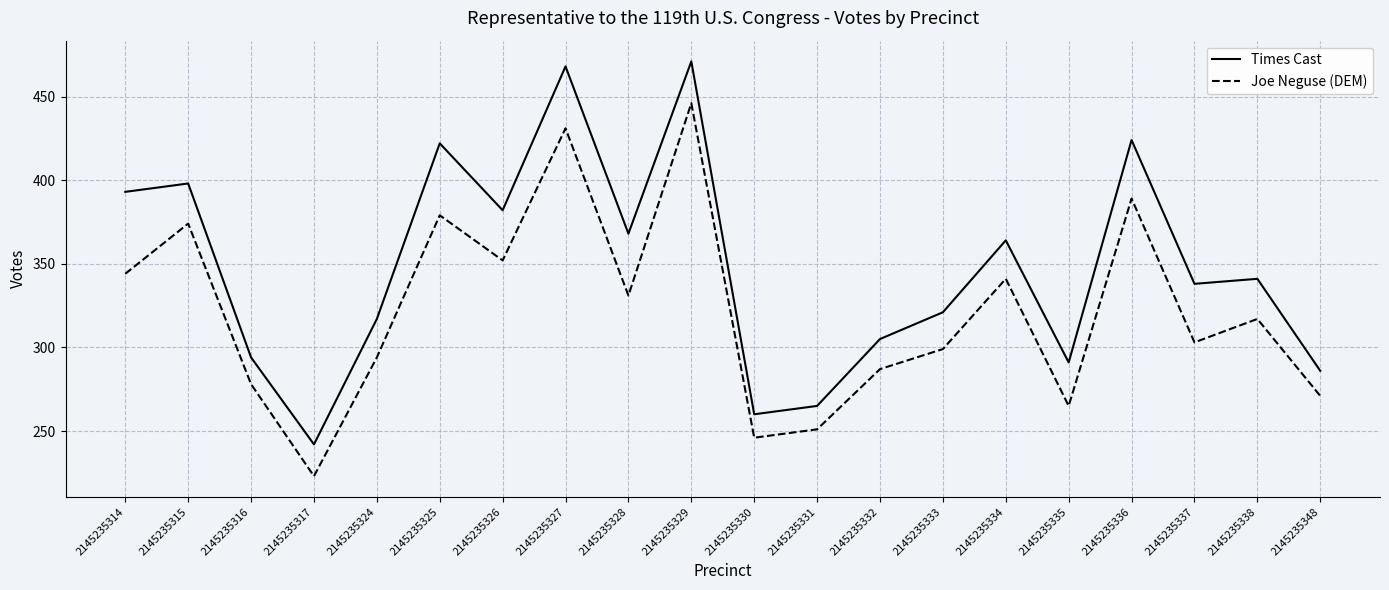

Reading left to right, list all the values displayed in this chart.

Times Cast: 2145235314=393	2145235315=398	2145235316=294	2145235317=242	2145235324=317	2145235325=422	2145235326=382	2145235327=468	2145235328=368	2145235329=471	2145235330=260	2145235331=265	2145235332=305	2145235333=321	2145235334=364	2145235335=291	2145235336=424	2145235337=338	2145235338=341	2145235348=286
Joe Neguse (DEM): 2145235314=344	2145235315=374	2145235316=278	2145235317=223	2145235324=294	2145235325=379	2145235326=352	2145235327=431	2145235328=331	2145235329=446	2145235330=246	2145235331=251	2145235332=287	2145235333=299	2145235334=341	2145235335=265	2145235336=389	2145235337=303	2145235338=317	2145235348=271